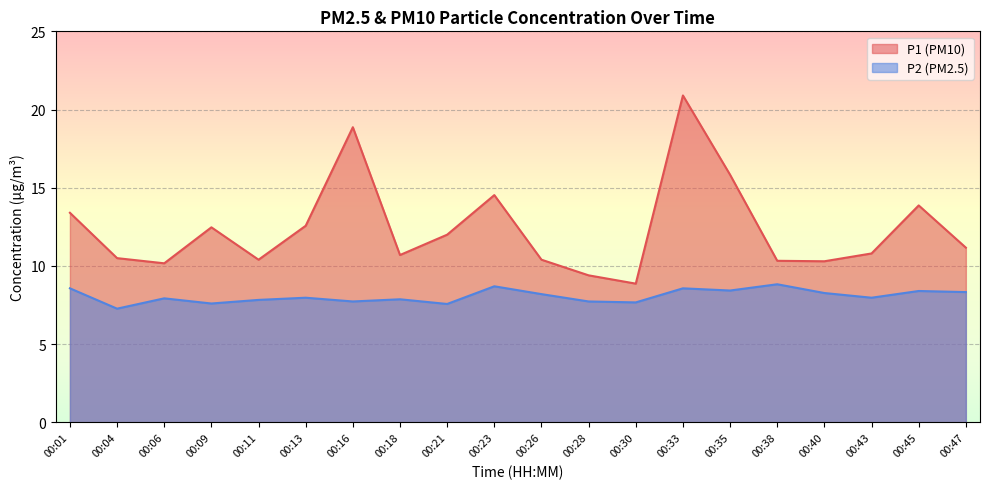

Where is the first local maximum for P1?

00:09